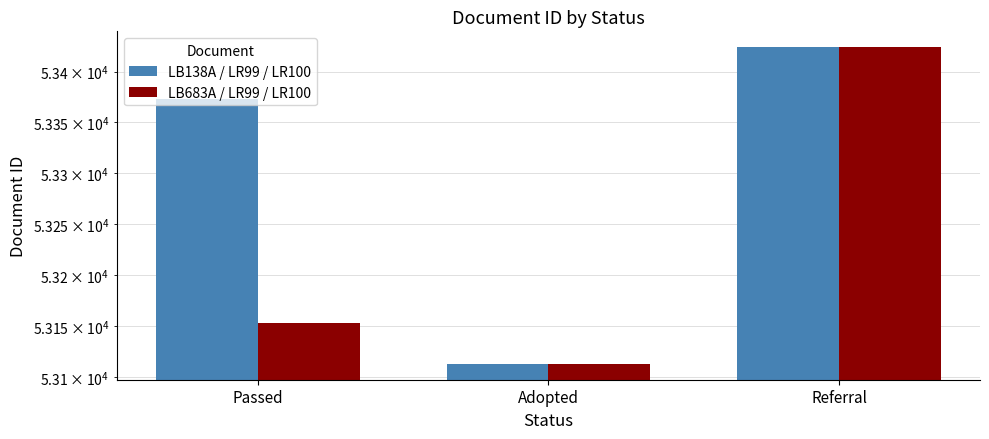

At which label is LB683A / LR99 / LR100 closest to 53268?

Passed